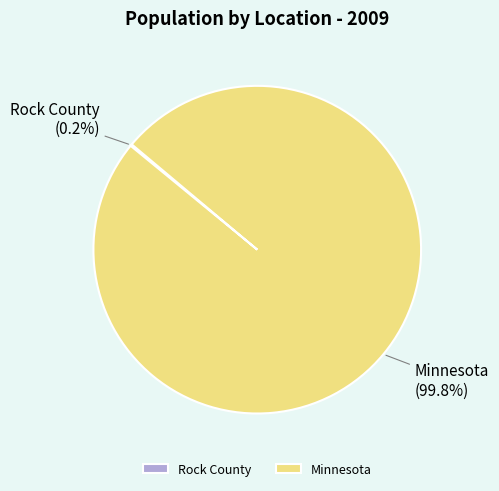

What percentage is the Minnesota slice, to the nearest percent?

100%